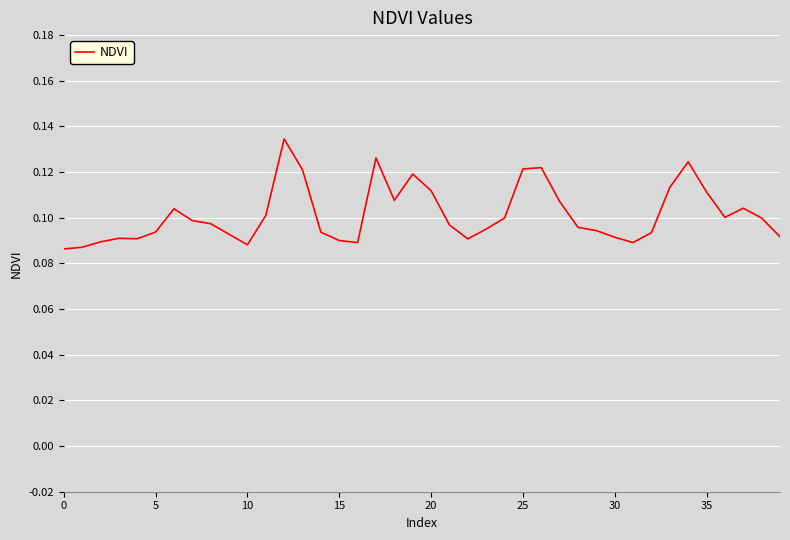

True or false: the data shows 0.0 at 5.

False